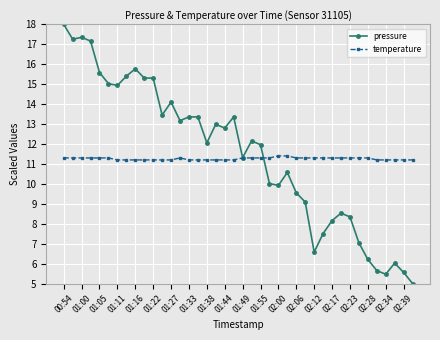

What is the minimum value for pressure?

5.0